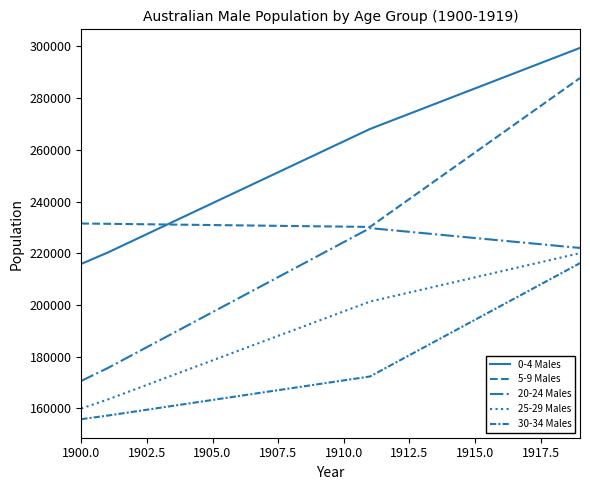

Where is 5-9 Males nearest to the value 258975?

1915.0